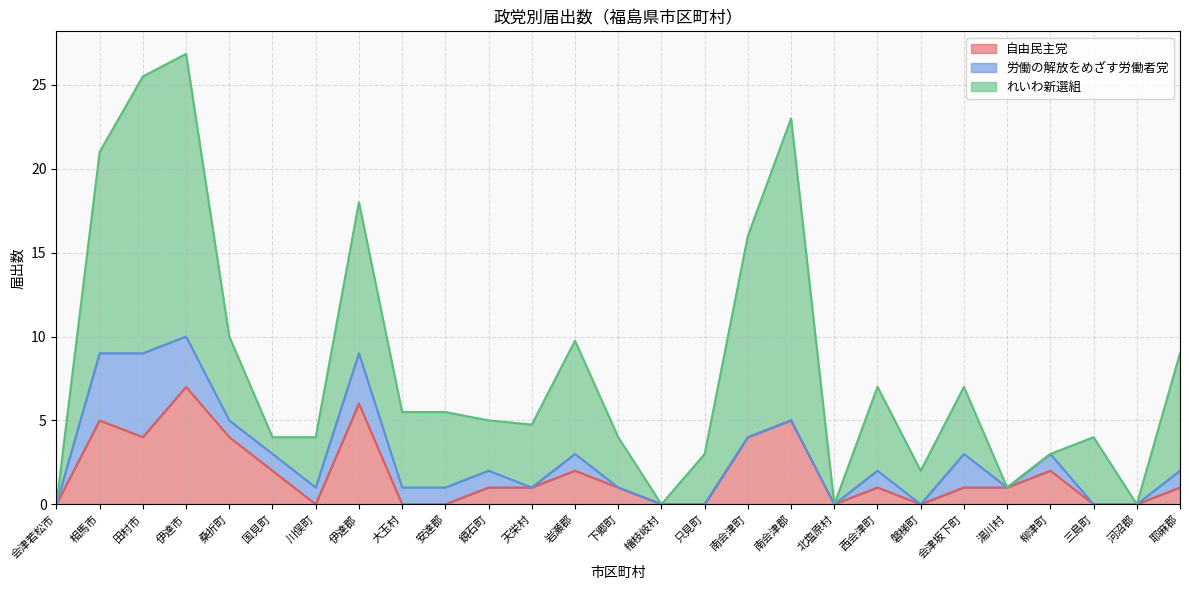

Which label corresponds to the smallest value in the chart?

会津若松市